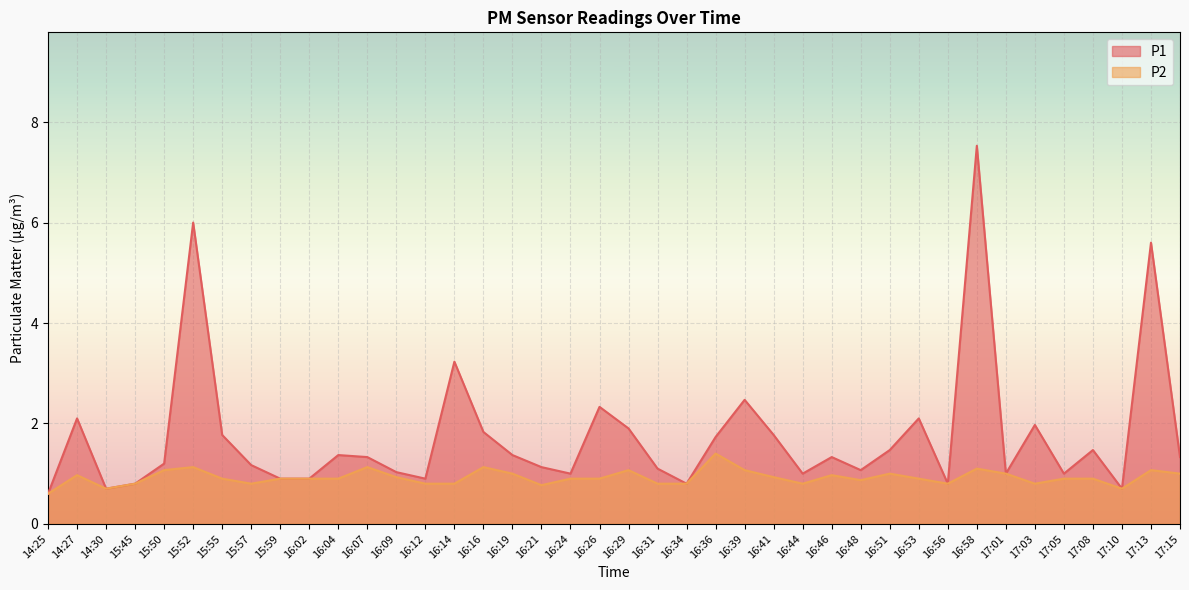

The value of P2 at 15:52 is 1.1. True or false?

True